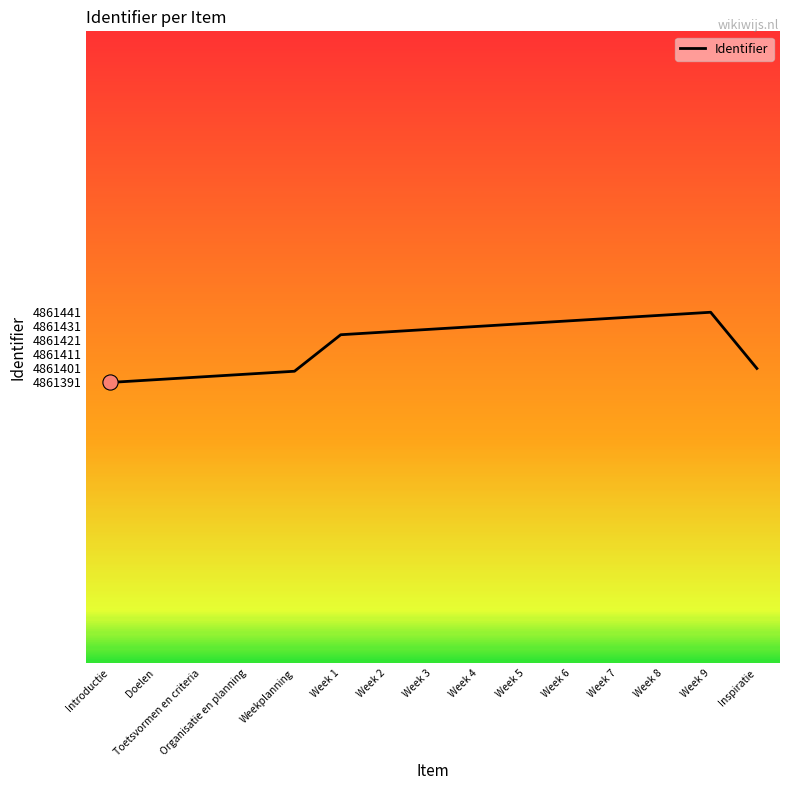

Which has a higher value, Week 5 or Week 1?

Week 5